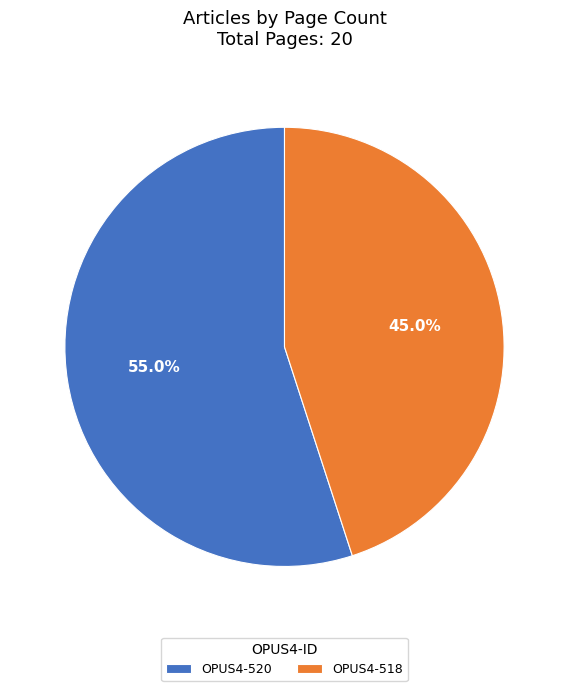

The OPUS4-520 slice represents 55% of the pie. True or false?

True